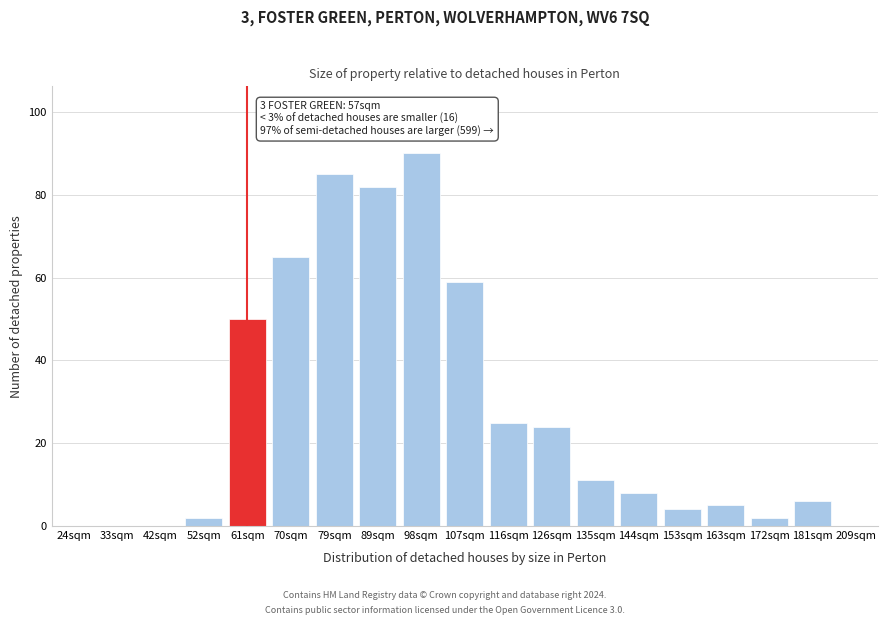

Reading left to right, transcribe all the data shown in this chart.

24sqm=0	33sqm=0	42sqm=0	52sqm=2	61sqm=50	70sqm=65	79sqm=85	89sqm=82	98sqm=90	107sqm=59	116sqm=25	126sqm=24	135sqm=11	144sqm=8	153sqm=4	163sqm=5	172sqm=2	181sqm=6	209sqm=0